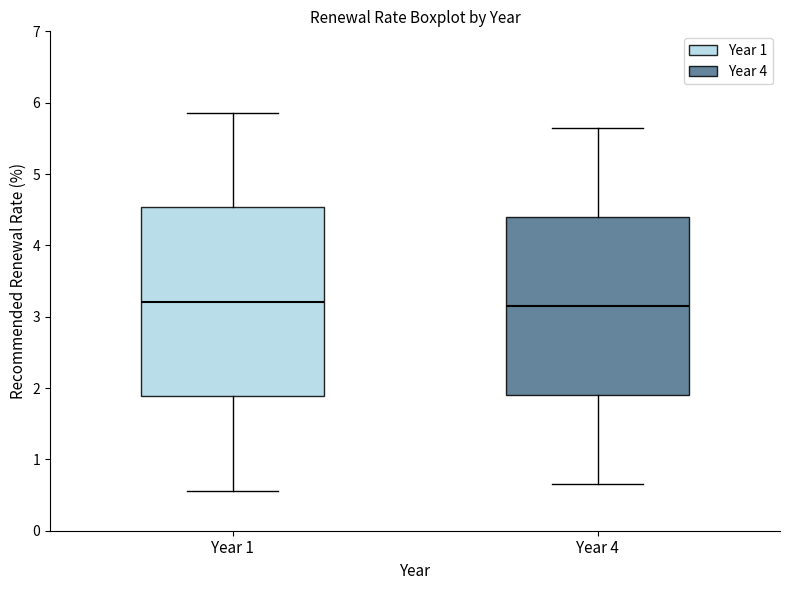

Reading left to right, transcribe this box plot: for each box, give where its median line is, the range the box spans, and where its two whiskers end, as read against the y-axis. The values are not printed on the chart, so give them approximately, as read against the axis.

Year 1: median 3.2, box 1.9 to 4.5, whiskers 0.6 to 5.9
Year 4: median 3.2, box 1.9 to 4.4, whiskers 0.7 to 5.7